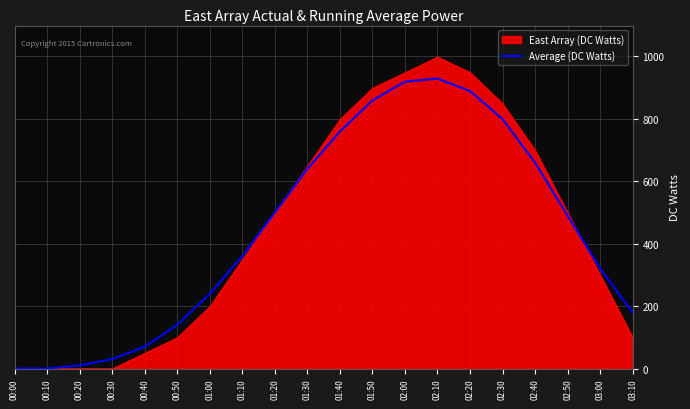

At which category does the data reach its first local peak?

02:10